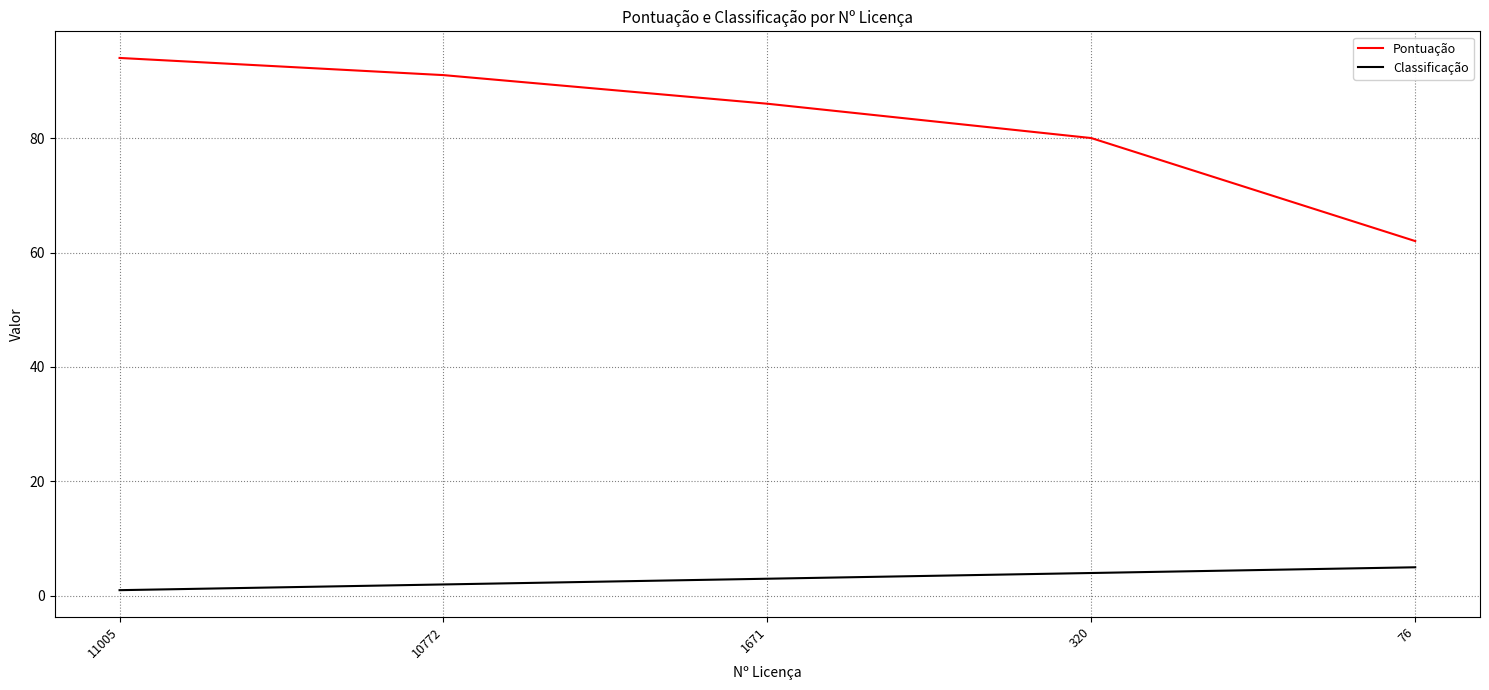

Which series has the largest total across all categories?

Pontuação